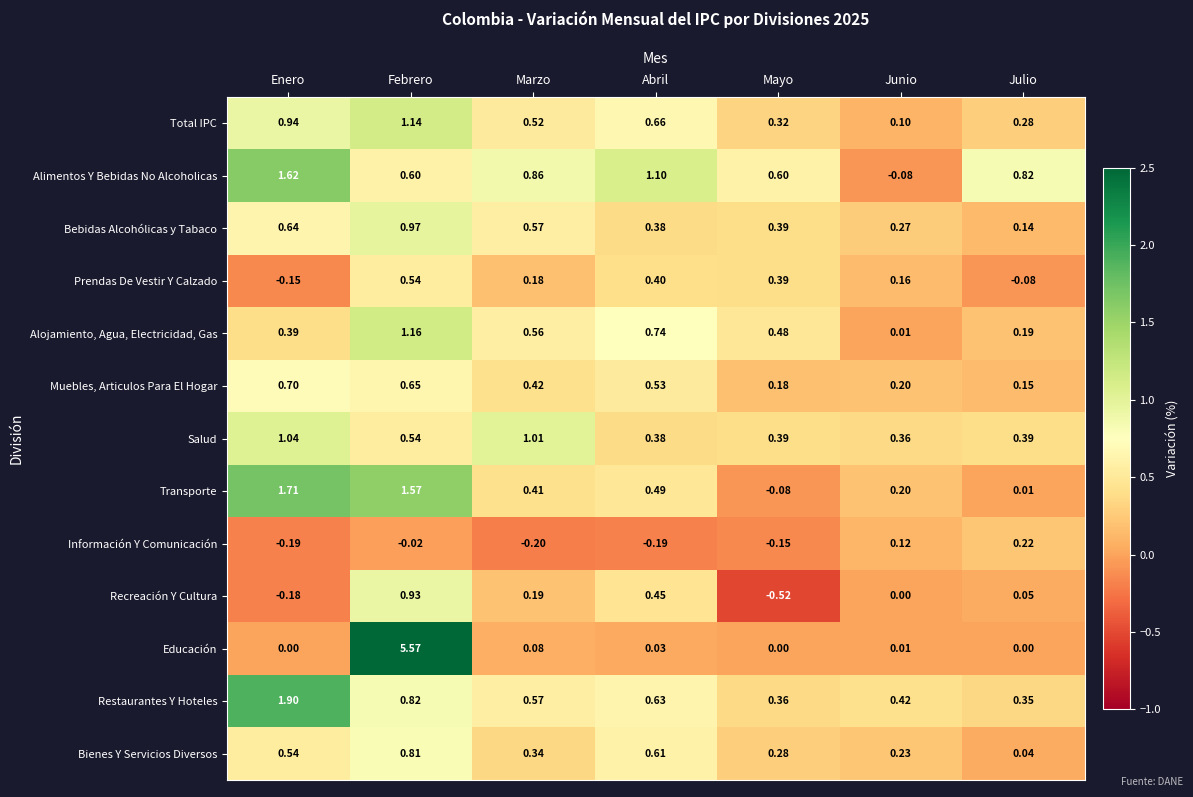

Which series has the widest spread of values?

Educación